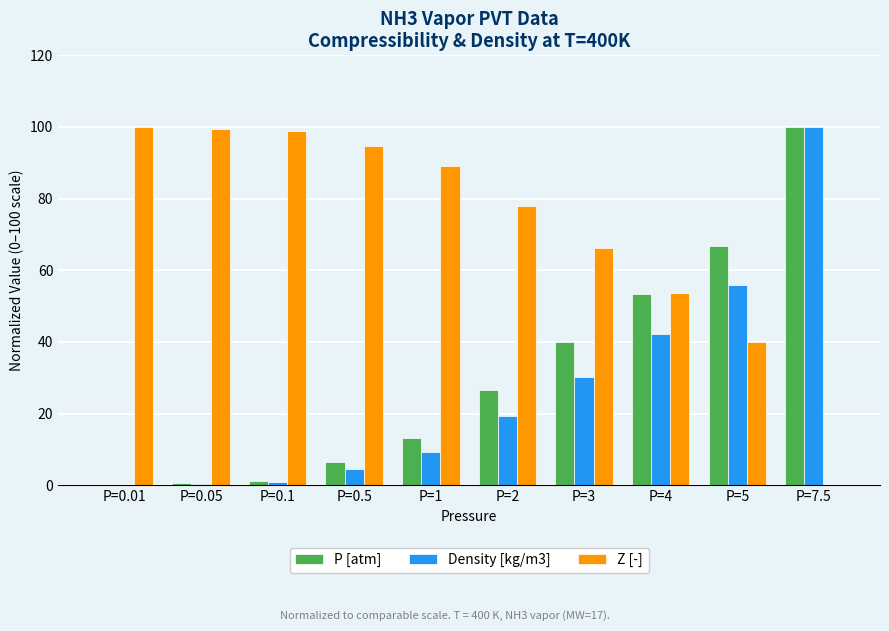

What is the sum of all P [atm] values?

307.9